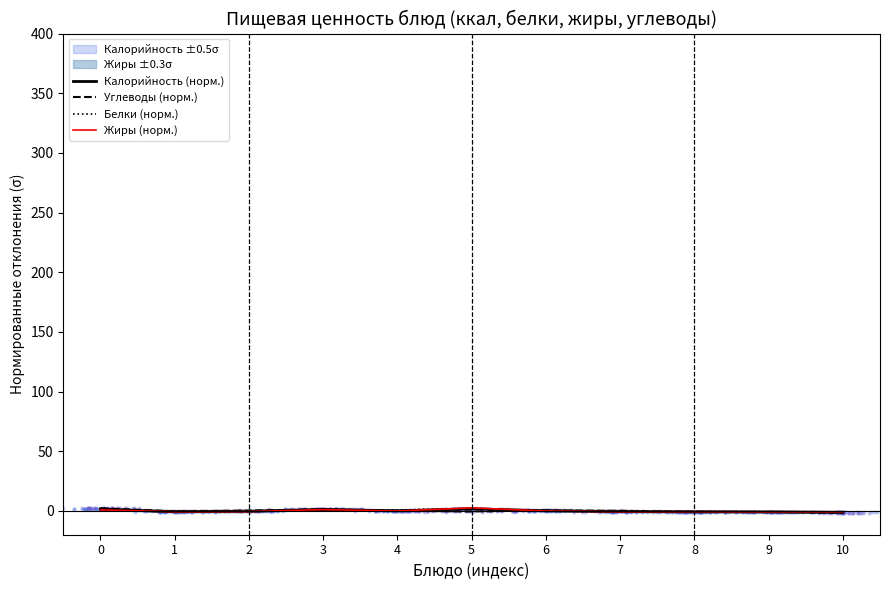

What is the total value across all series at 6?

0.2